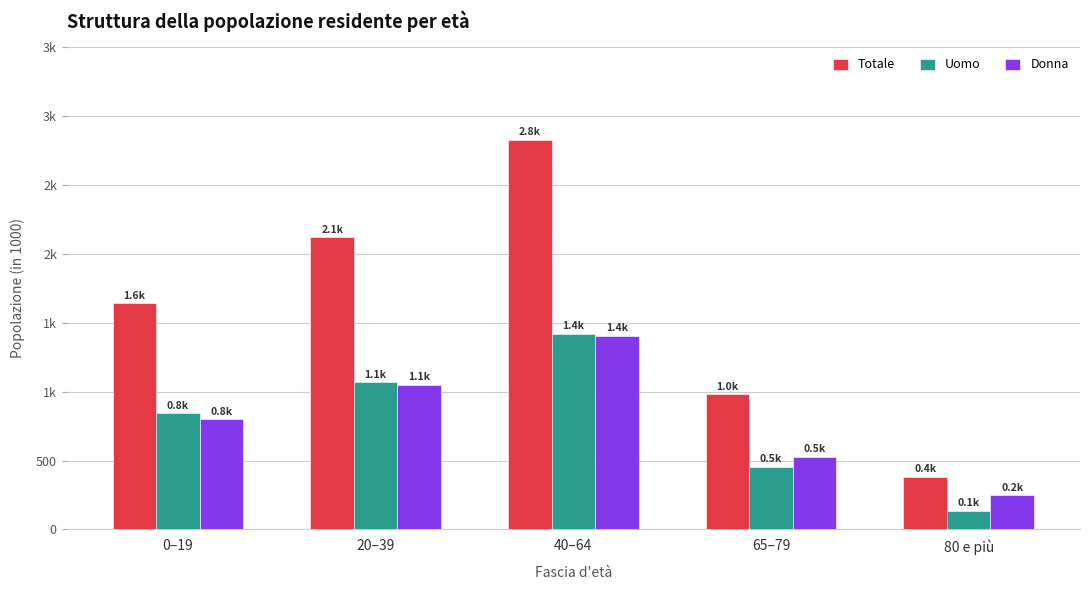

What are all the series names shown in the legend?

Totale, Uomo, Donna